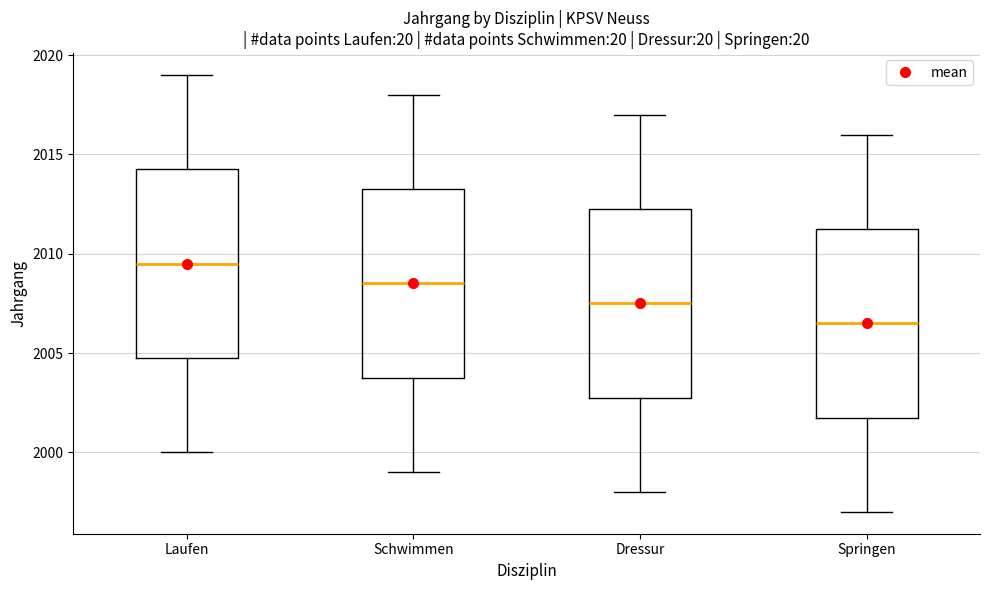

Reading left to right, read every box against the y-axis: the position of its median line, the range the box covers, and the ends of its whiskers. The values are not printed on the chart, so give them approximately, as read against the axis.

Laufen: median 2009.5, box 2005.0 to 2014.5, whiskers 2000.0 to 2019.0
Schwimmen: median 2008.5, box 2004.0 to 2013.5, whiskers 1999.0 to 2018.0
Dressur: median 2007.5, box 2003.0 to 2012.5, whiskers 1998.0 to 2017.0
Springen: median 2006.5, box 2002.0 to 2011.5, whiskers 1997.0 to 2016.0